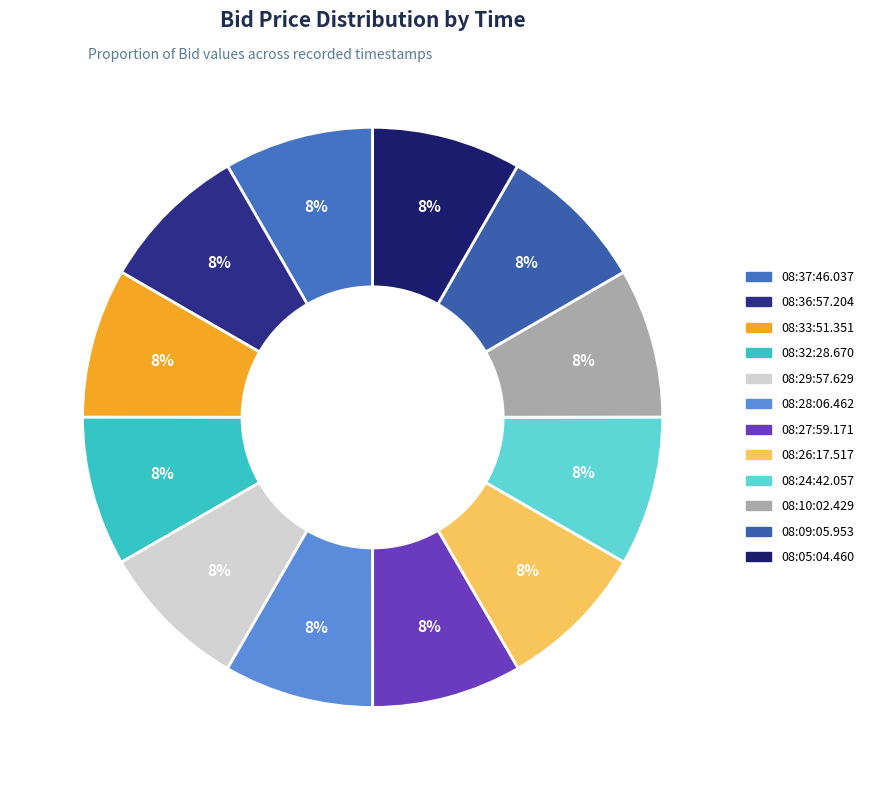

What percentage do 08:28:06.462 and 08:27:59.171 together represent?

16.7%